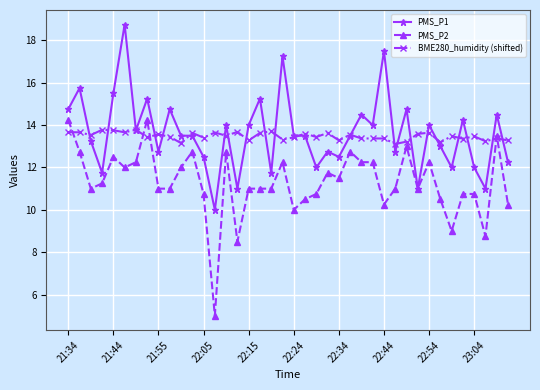

What are all the series names shown in the legend?

PMS_P1, PMS_P2, BME280_humidity (shifted)